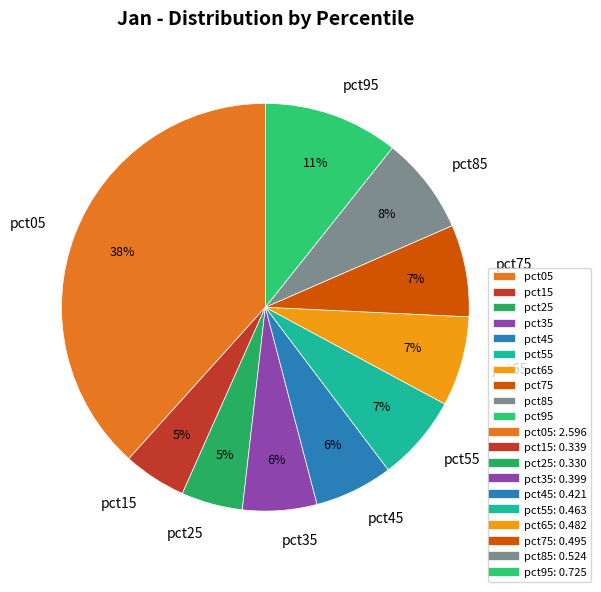

Does pct45 represent more than half of the total?

No